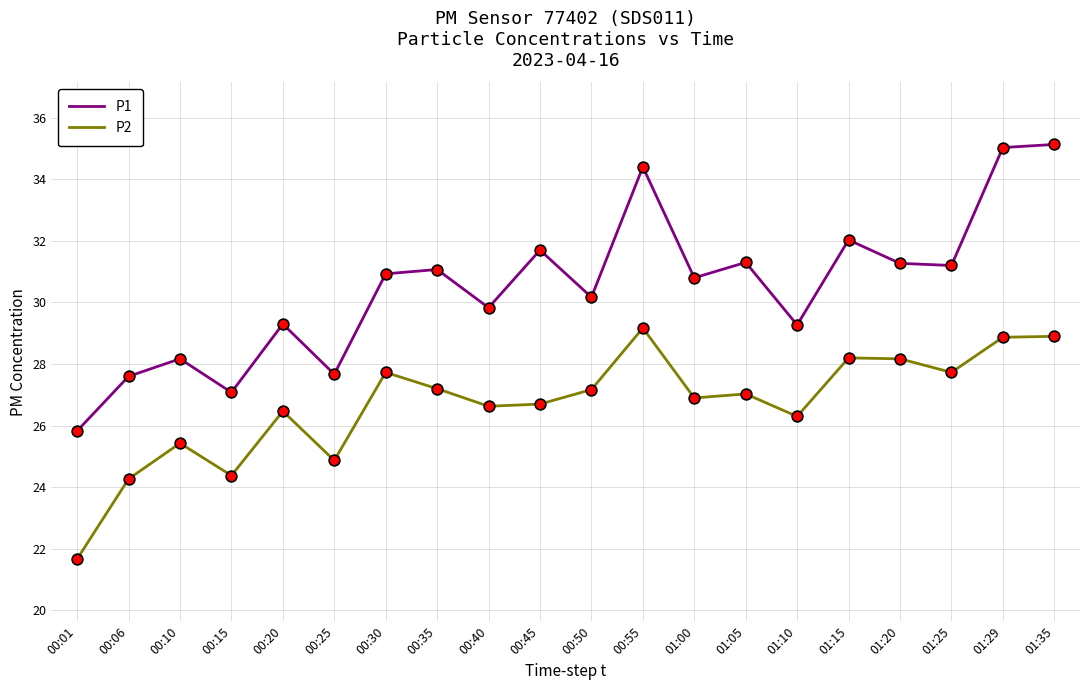

What is the total value across all series at 01:29?

63.9